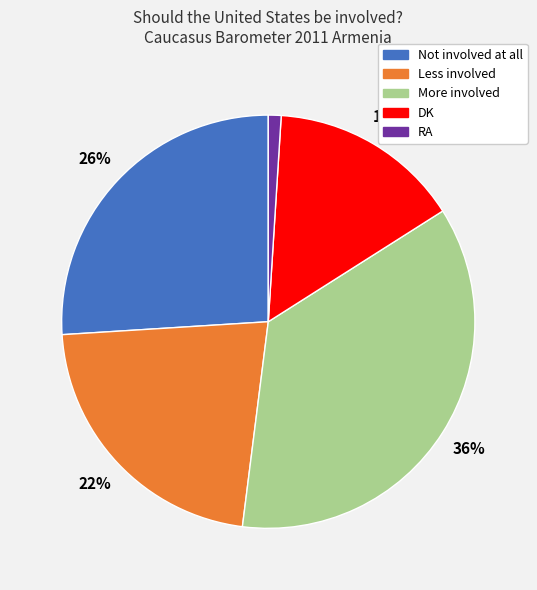

Which category has the smallest portion of the pie?

RA